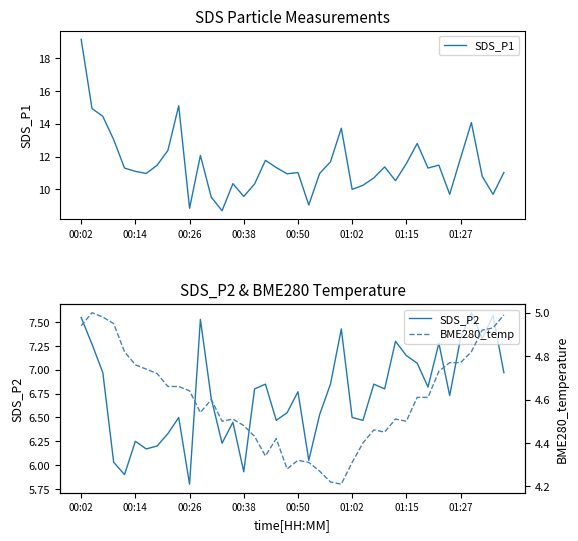

Between 33 and 26, which is larger?

33